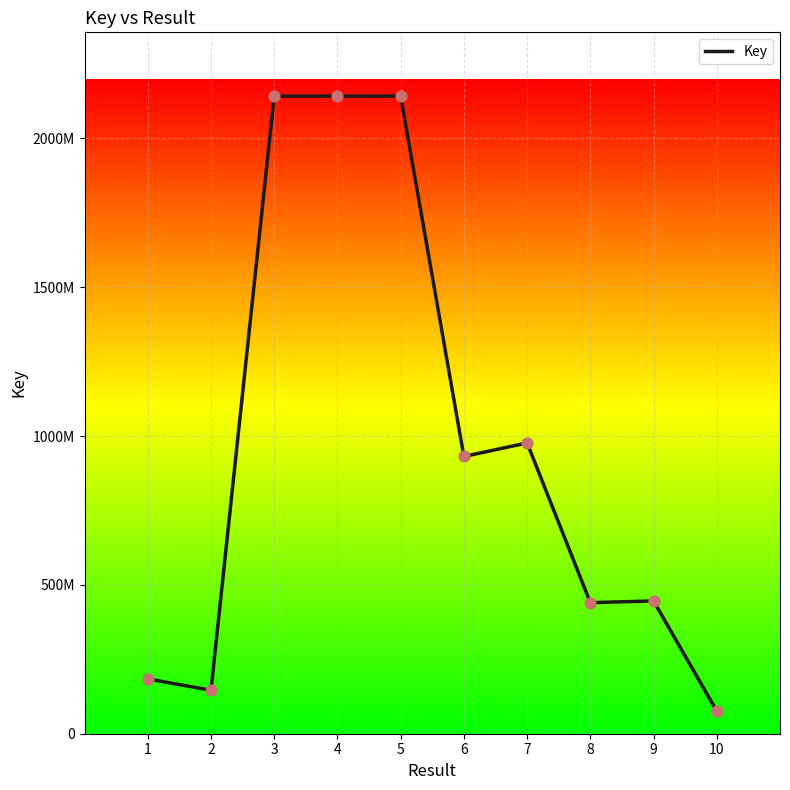

What is the change in value from 4 to 9?

-1696112930